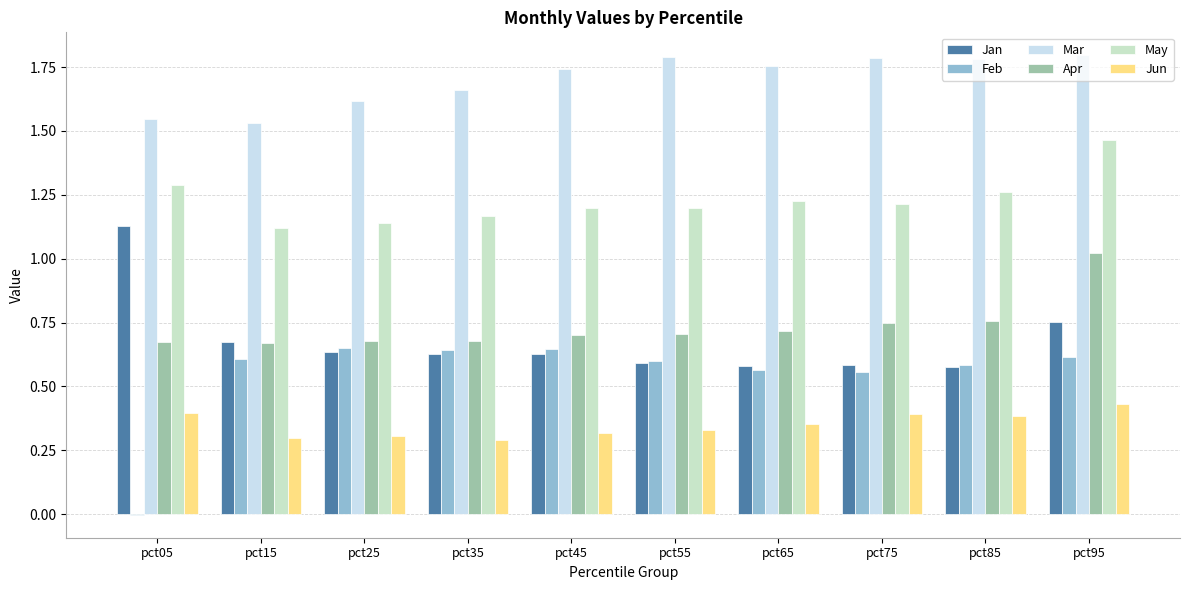

What is the difference between the maximum and second lowest values in the Feb series?

0.1